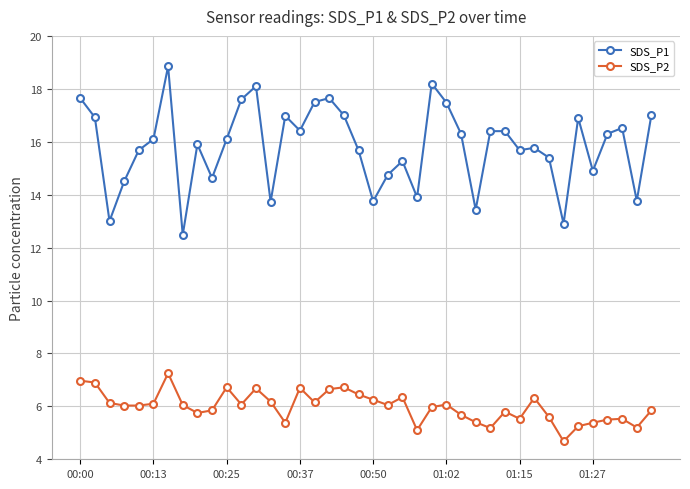

What are all the series names shown in the legend?

SDS_P1, SDS_P2